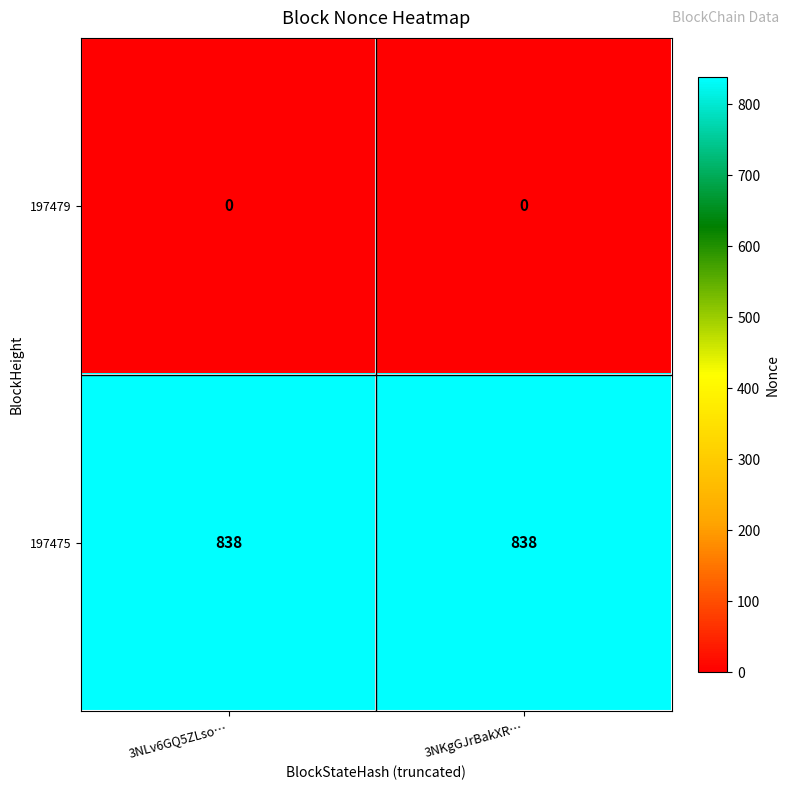

Which series has the largest total across all categories?

197475